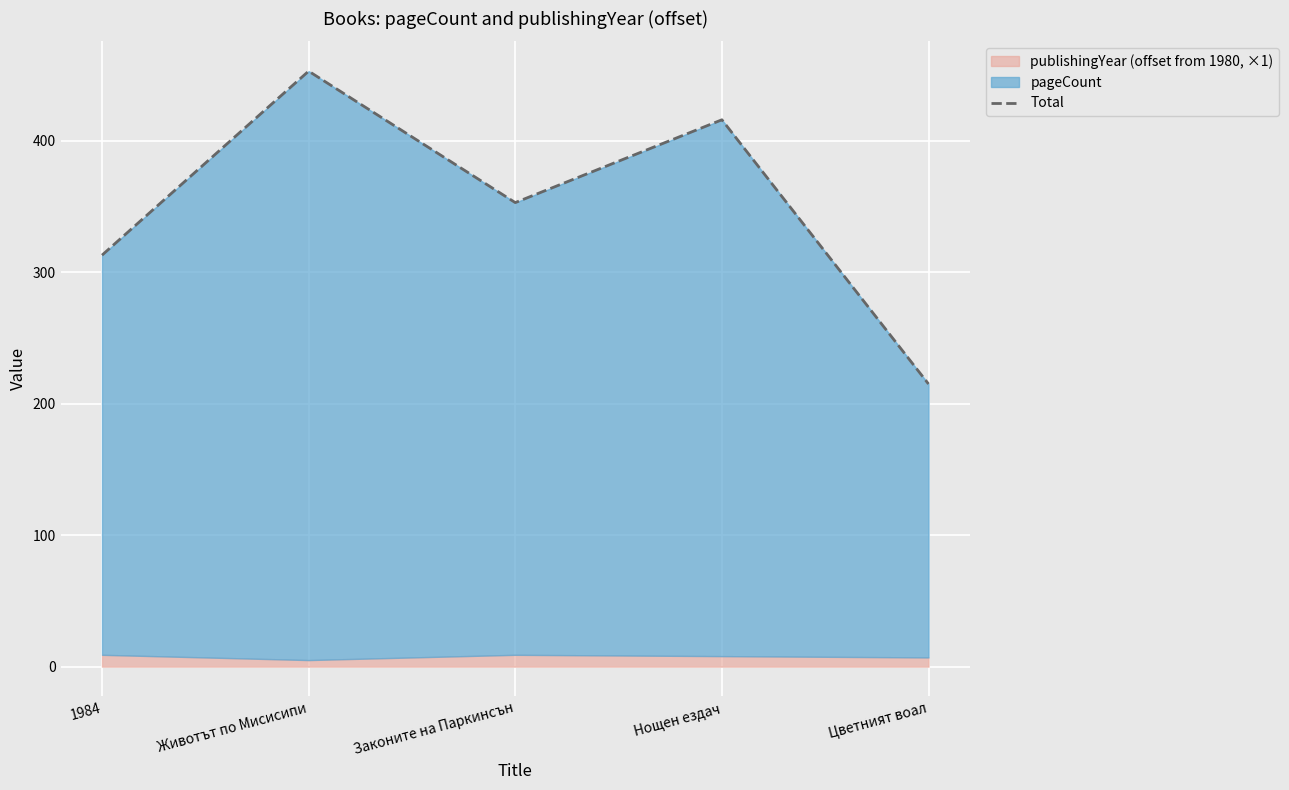

What is the difference between the maximum and minimum values?

238